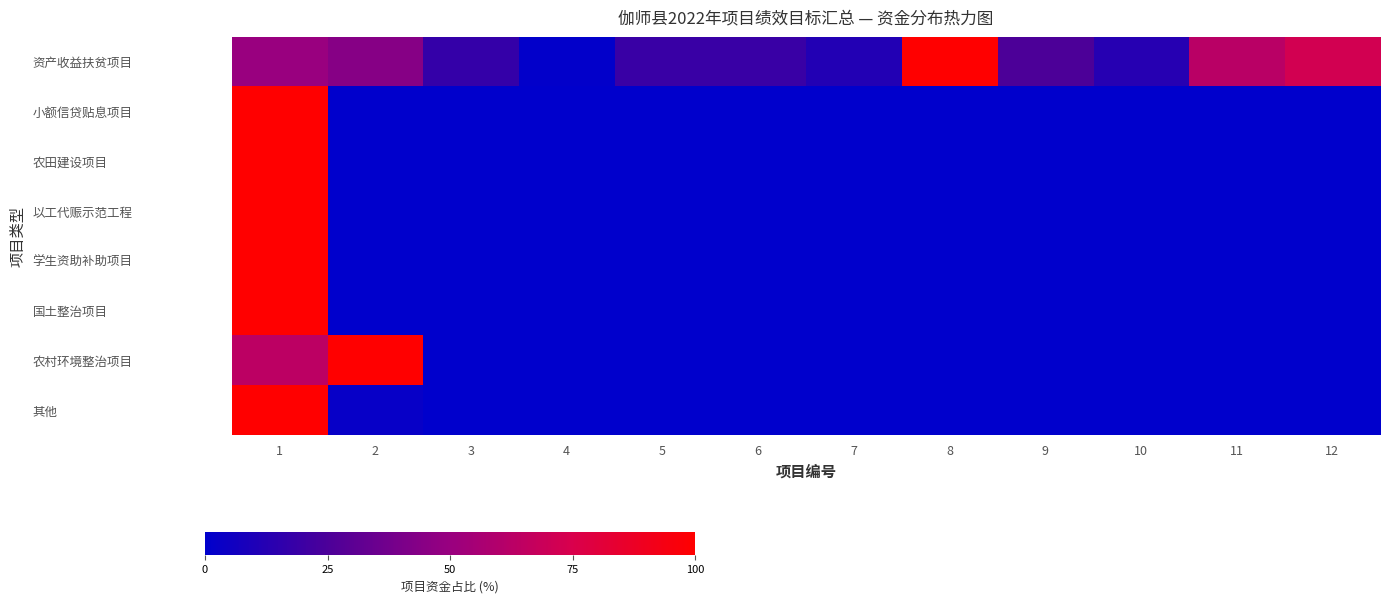

Between 3 and 5, which series saw the biggest shift?

资产收益扶贫项目